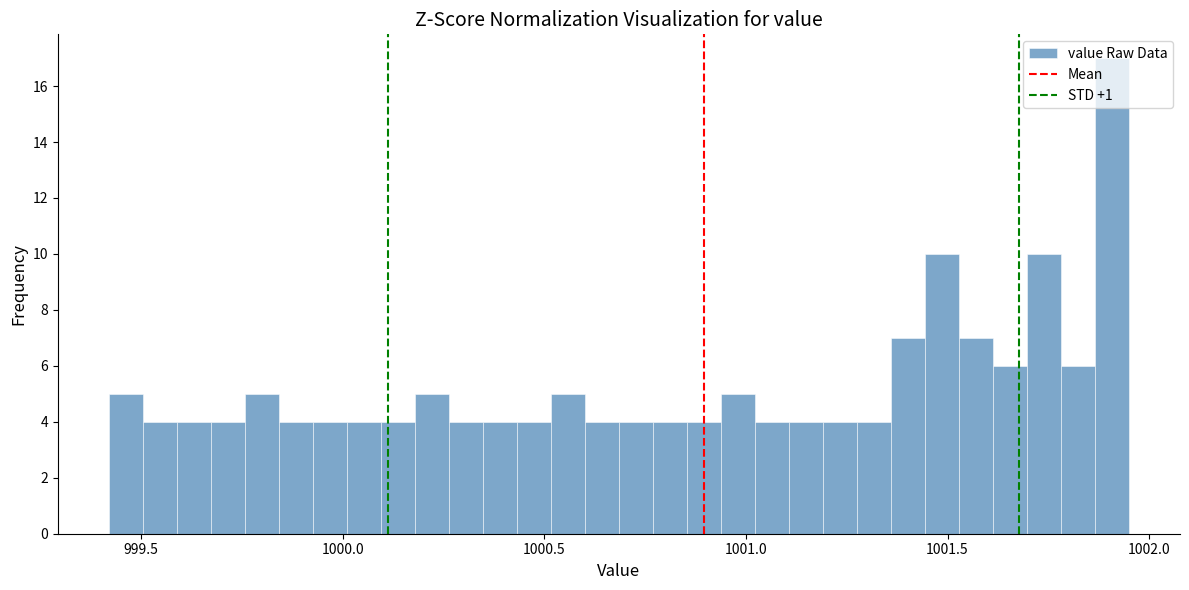

Around what value on the x-axis is the tallest bar? Give the approximate position of its centre, as read against the axis.

1001.90